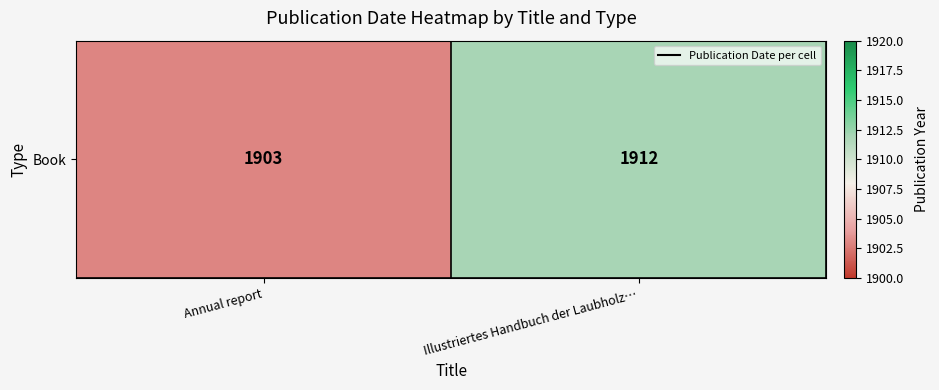

Reading left to right, transcribe all the data shown in this chart.

1903	1912